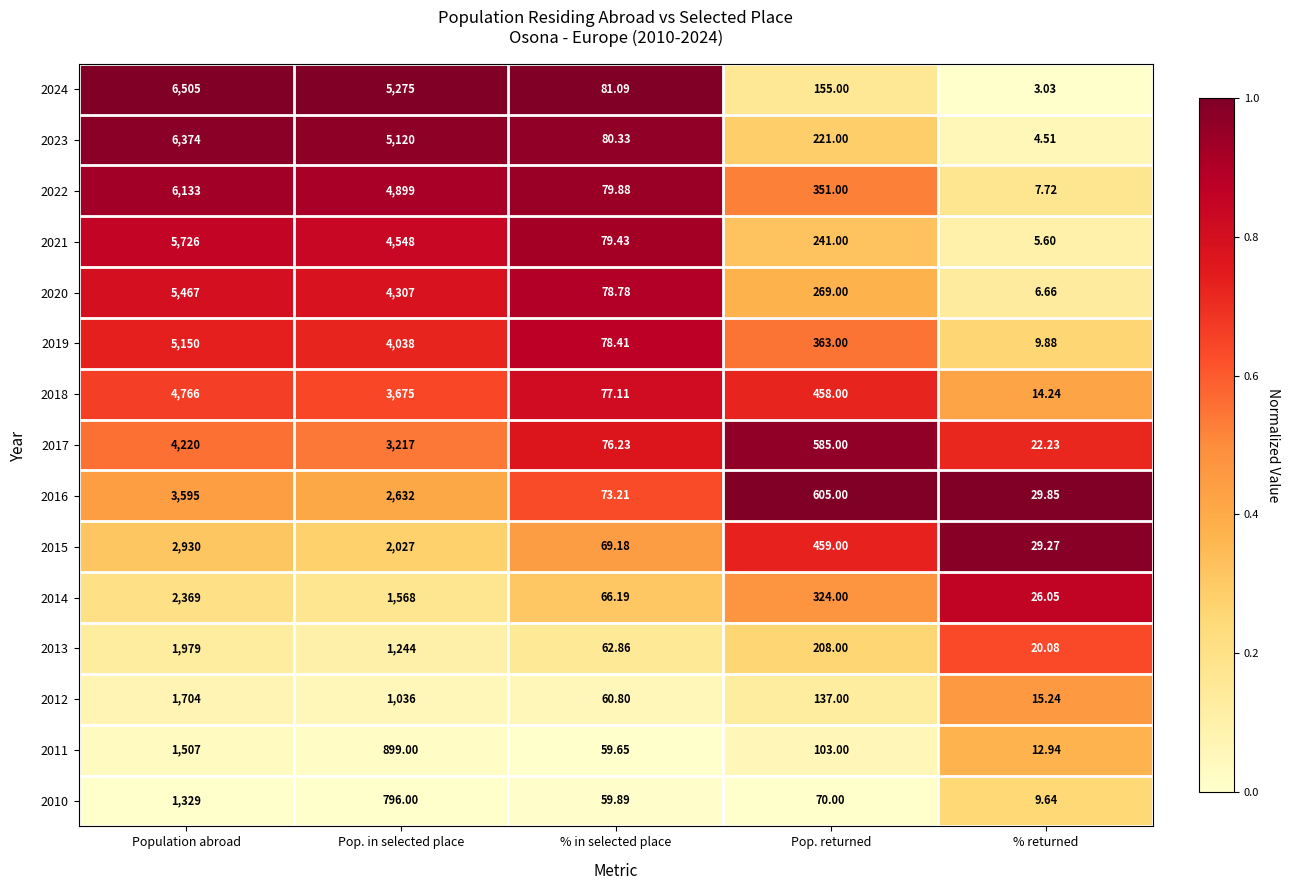

Where does the 2012 series first go above 137?

Population abroad